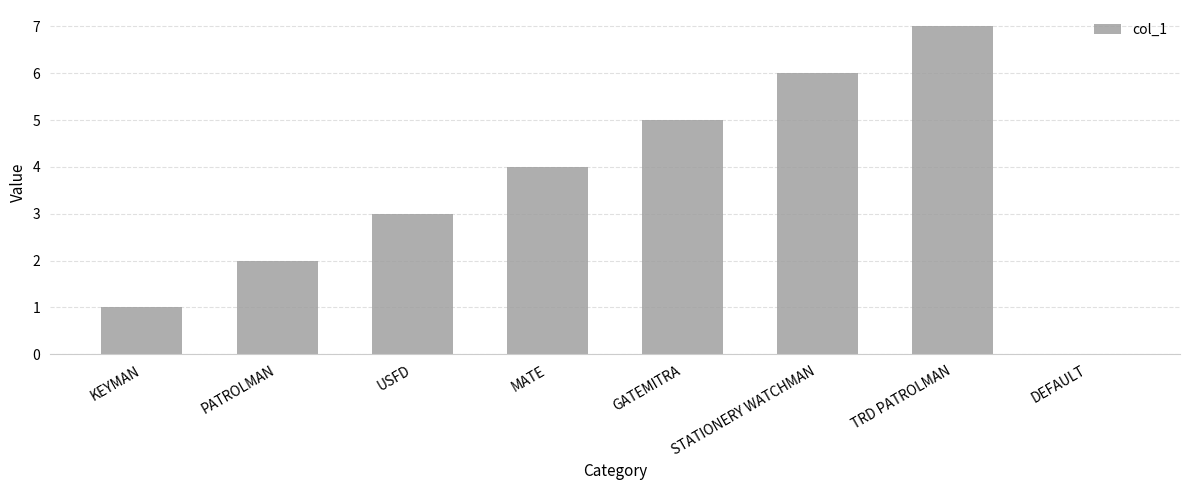

The chart shows a value of 1 at KEYMAN. True or false?

True